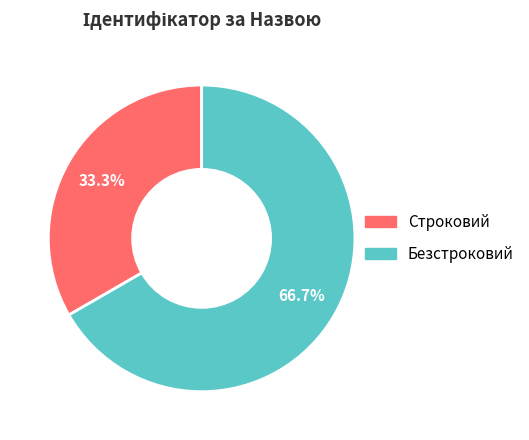

Which category has the biggest portion of the pie?

Безстроковий